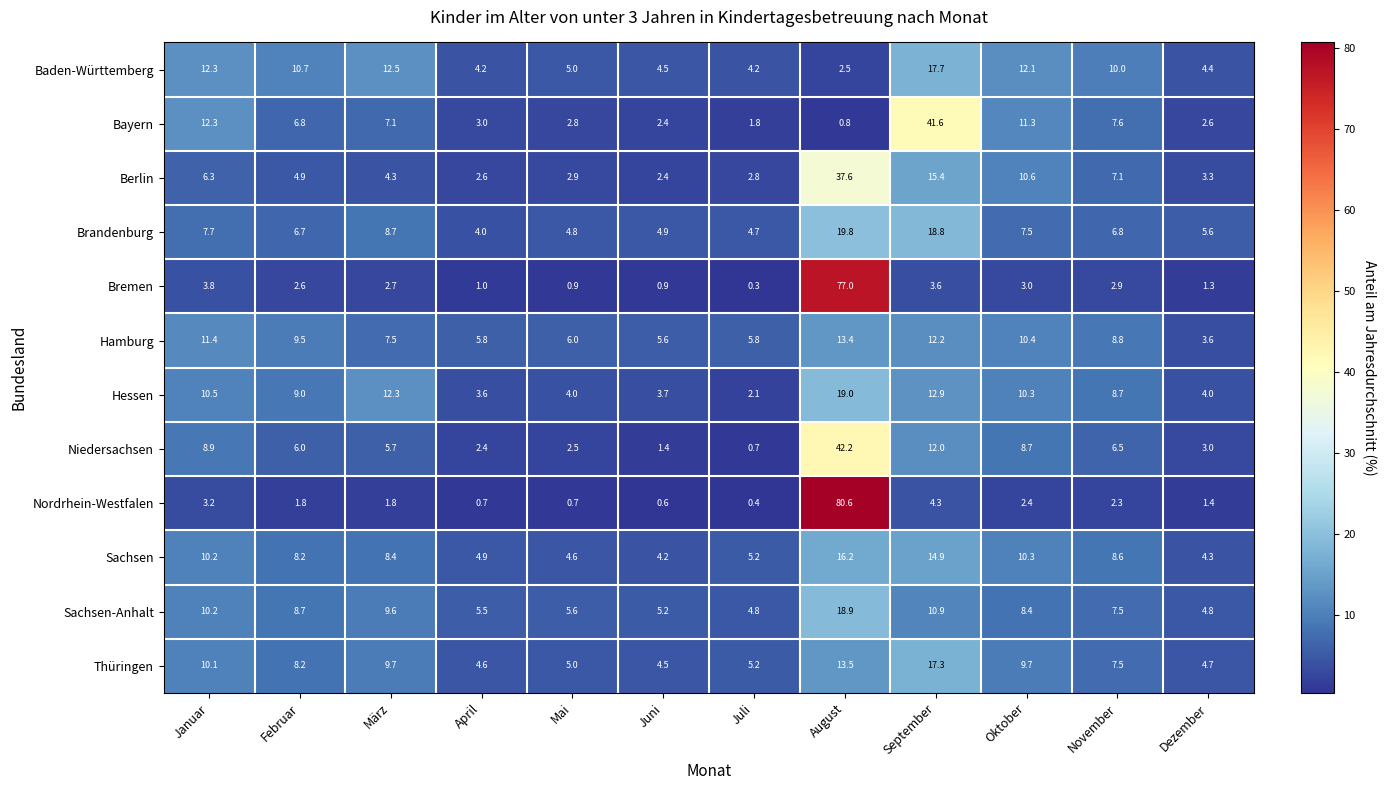

Between März and September, which series saw the biggest shift?

Bayern